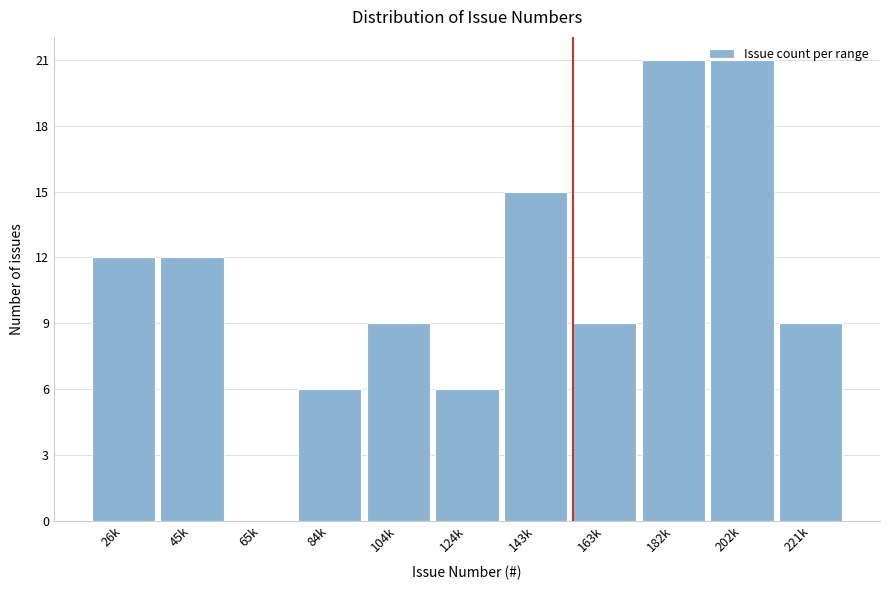

What is the sum of the values at 221k and 65k?

9